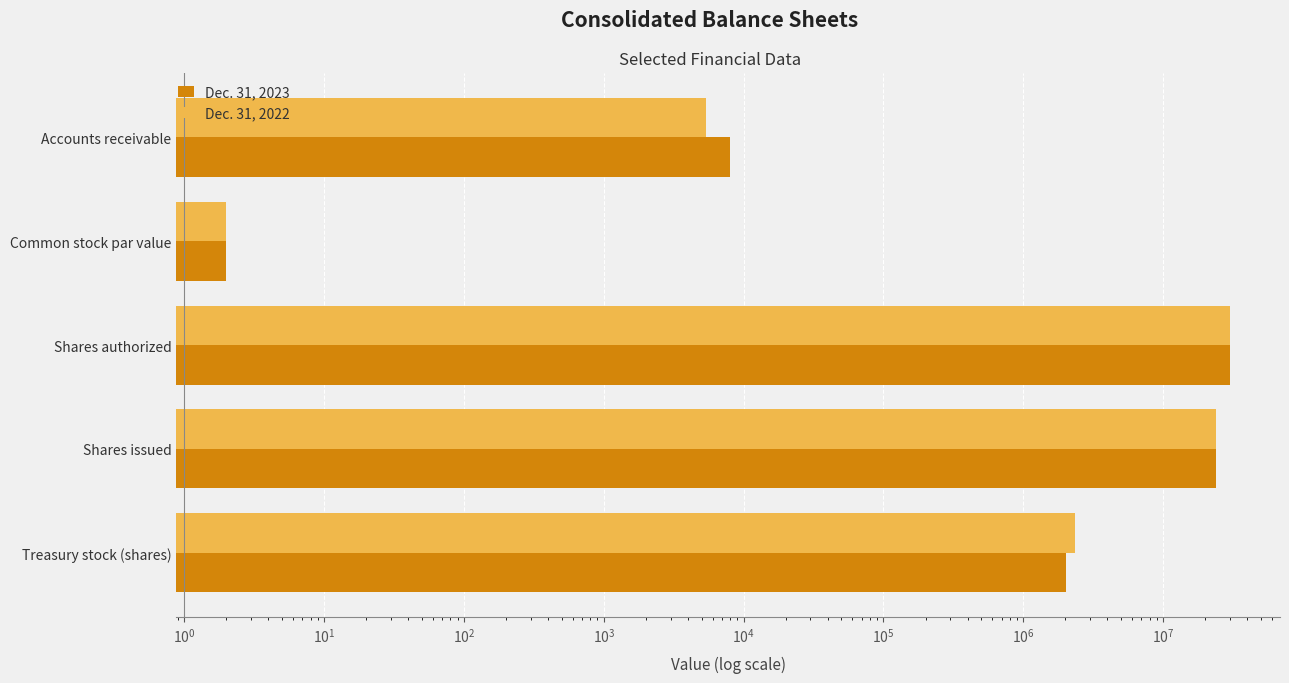

What is the average value of the Dec. 31, 2023 series?

11192613